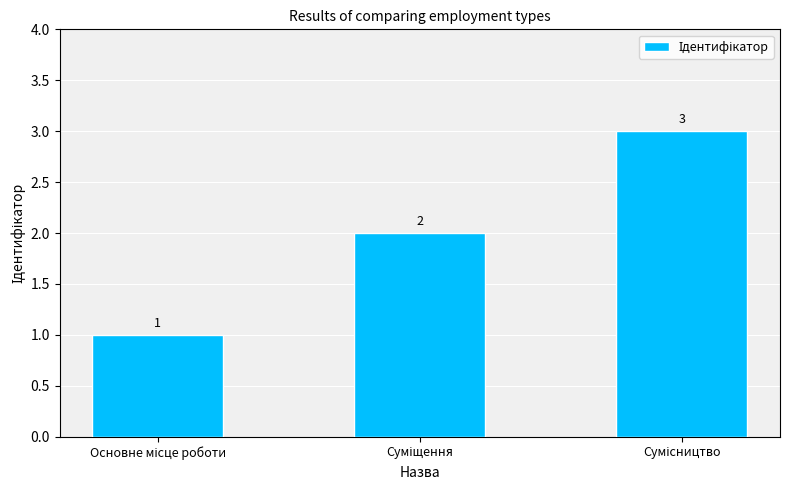

How many data points are less than 2?

1